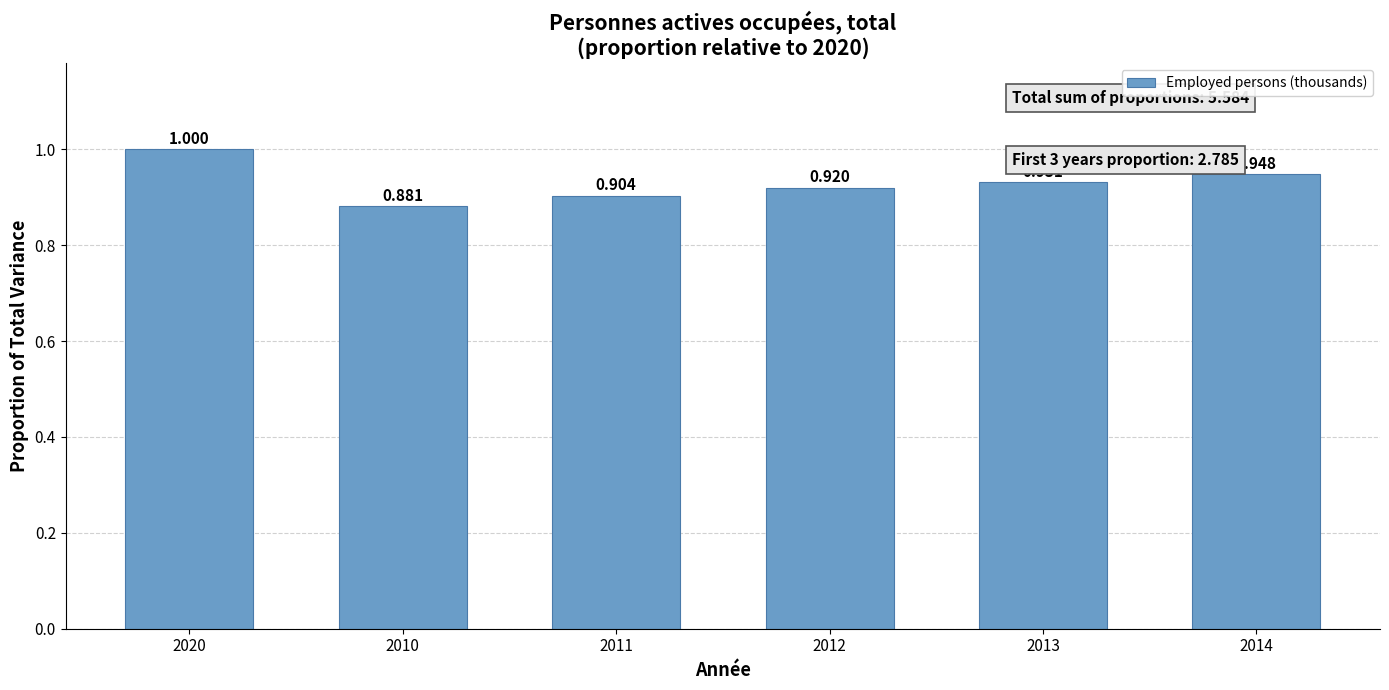

List the labels in order of value, largest first.

2020, 2014, 2013, 2012, 2011, 2010